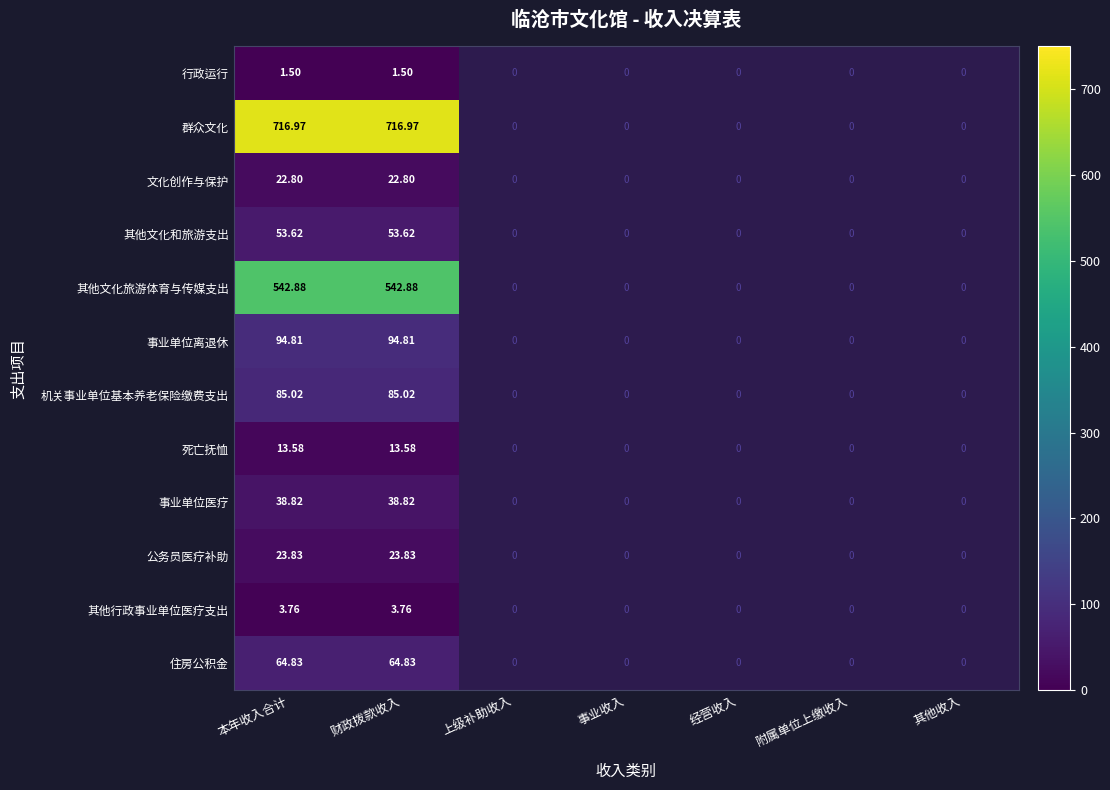

What is the difference between the highest and lowest values at 本年收入合计?

715.5